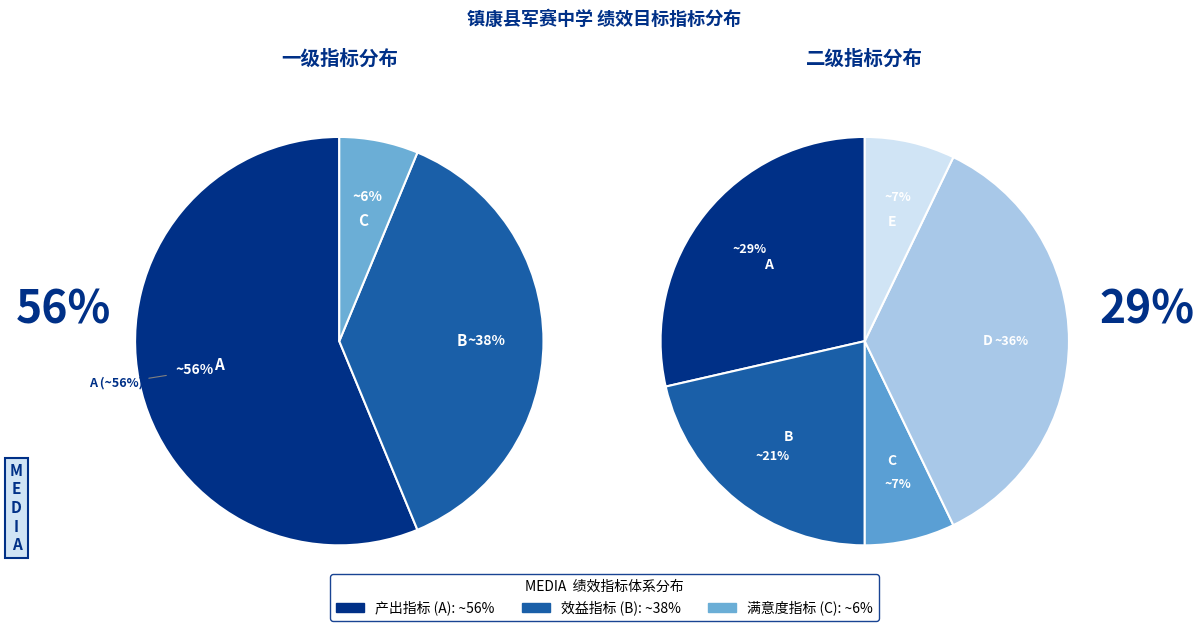

Is it true that 产出指标 is 56% of the pie?

True